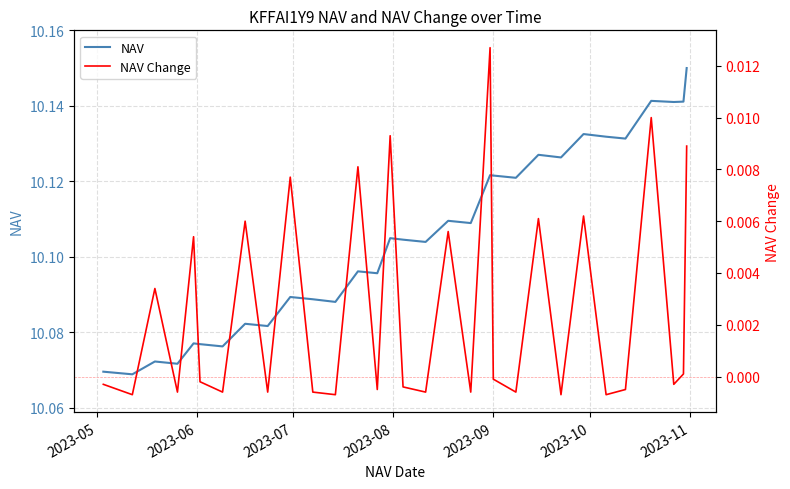

How many lines are shown in the chart?

2